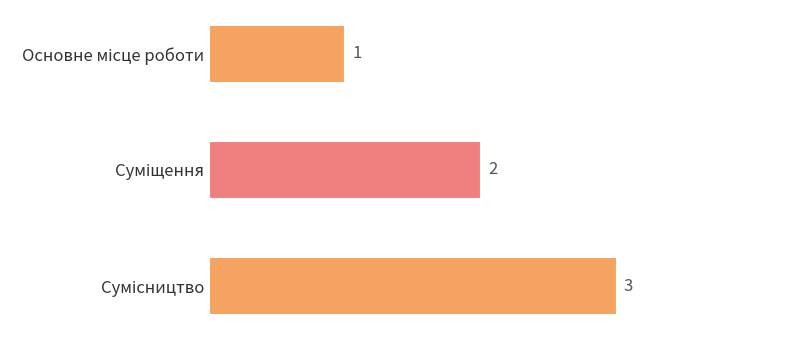

How many values are between 1 and 3?

3